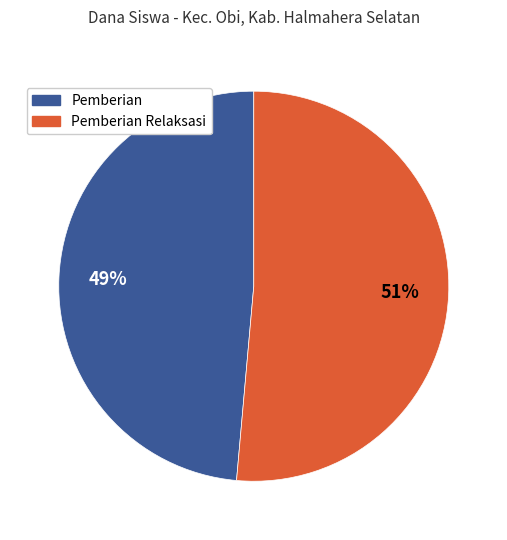

Is there any slice that represents more than half of the pie?

Yes